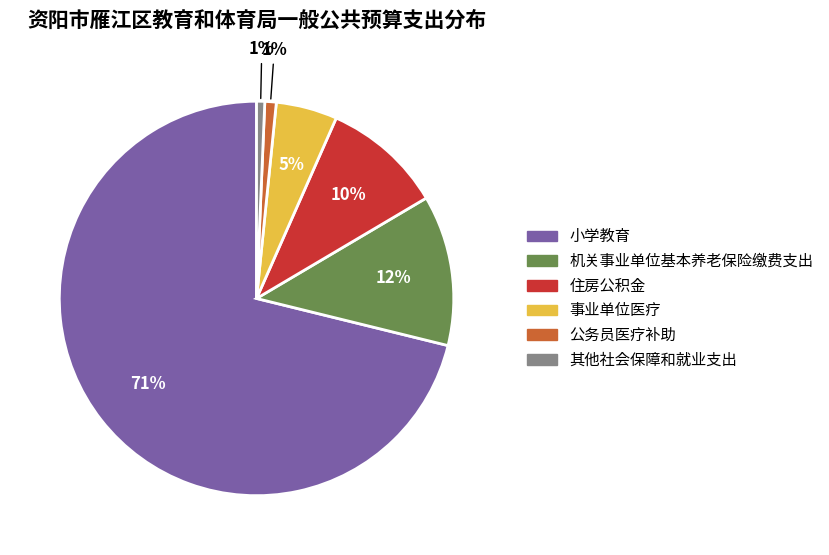

Approximately how many times larger is the value at 小学教育 compared to 事业单位医疗?

14.2